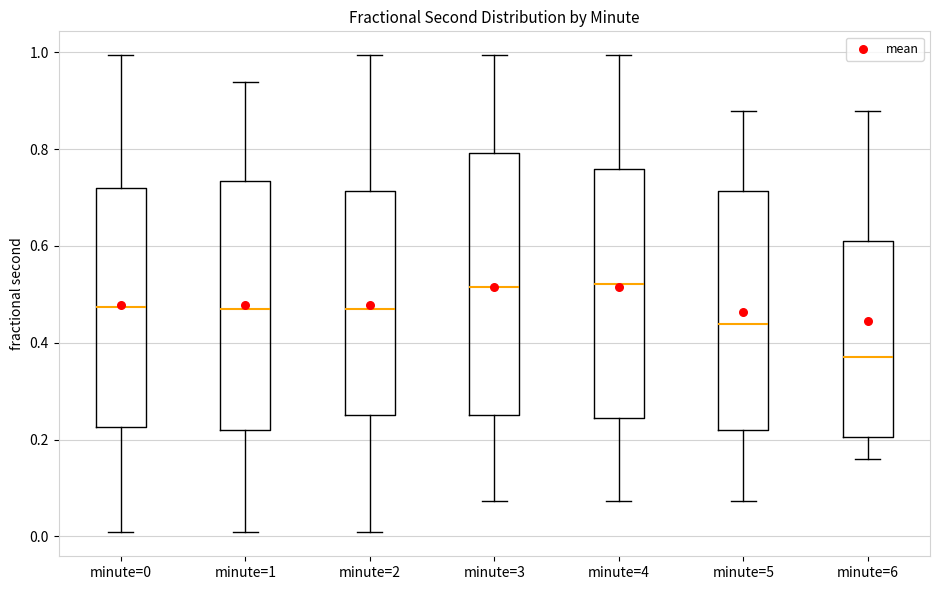

Reading left to right, read every box against the y-axis: the position of its median line, the range the box covers, and the ends of its whiskers. The values are not printed on the chart, so give them approximately, as read against the axis.

minute=0: median 0.48, box 0.22 to 0.72, whiskers 0.00 to 1.00
minute=1: median 0.48, box 0.22 to 0.74, whiskers 0.00 to 0.94
minute=2: median 0.48, box 0.26 to 0.72, whiskers 0.00 to 1.00
minute=3: median 0.52, box 0.26 to 0.80, whiskers 0.08 to 1.00
minute=4: median 0.52, box 0.24 to 0.76, whiskers 0.08 to 1.00
minute=5: median 0.44, box 0.22 to 0.72, whiskers 0.08 to 0.88
minute=6: median 0.38, box 0.20 to 0.62, whiskers 0.16 to 0.88